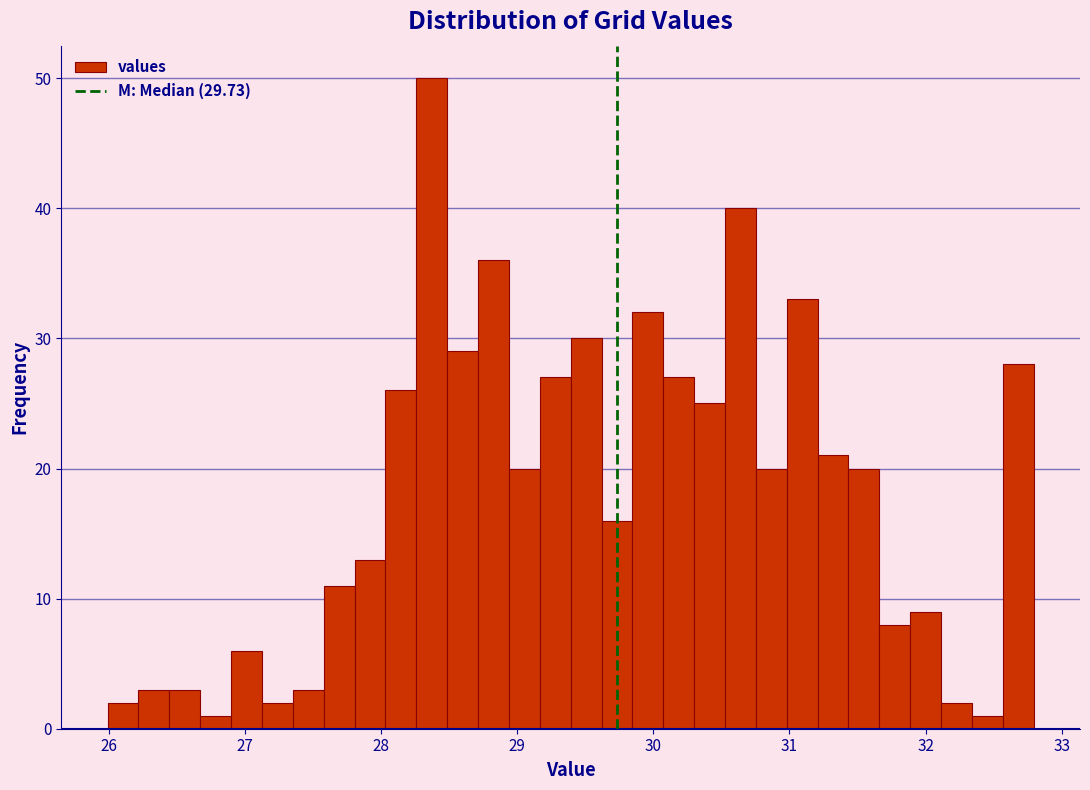

Read against the x-axis, roughly where is the centre of the tallest bar?

28.4